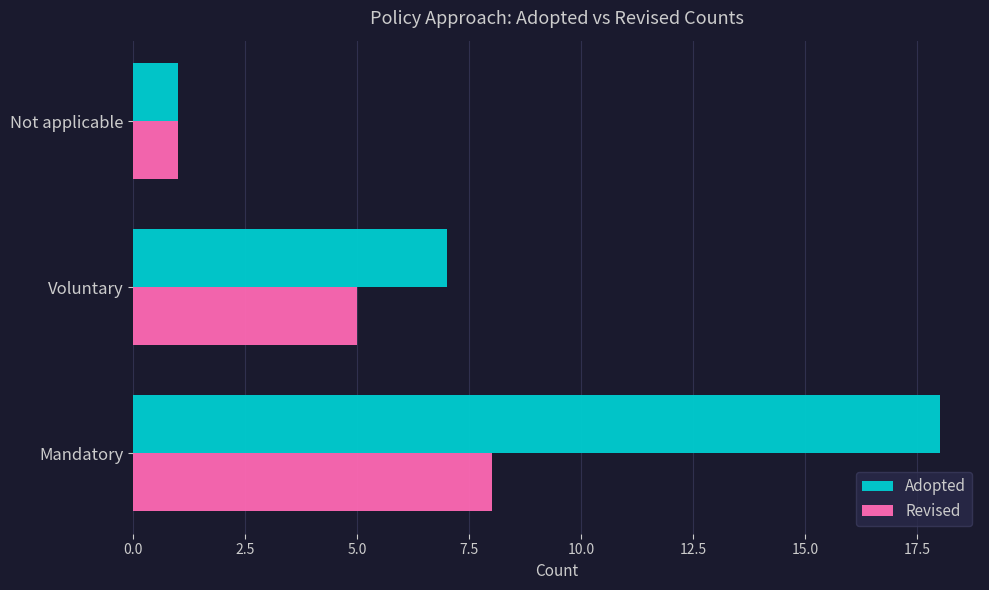

Is it true that Revised equals 2 at Not applicable?

False